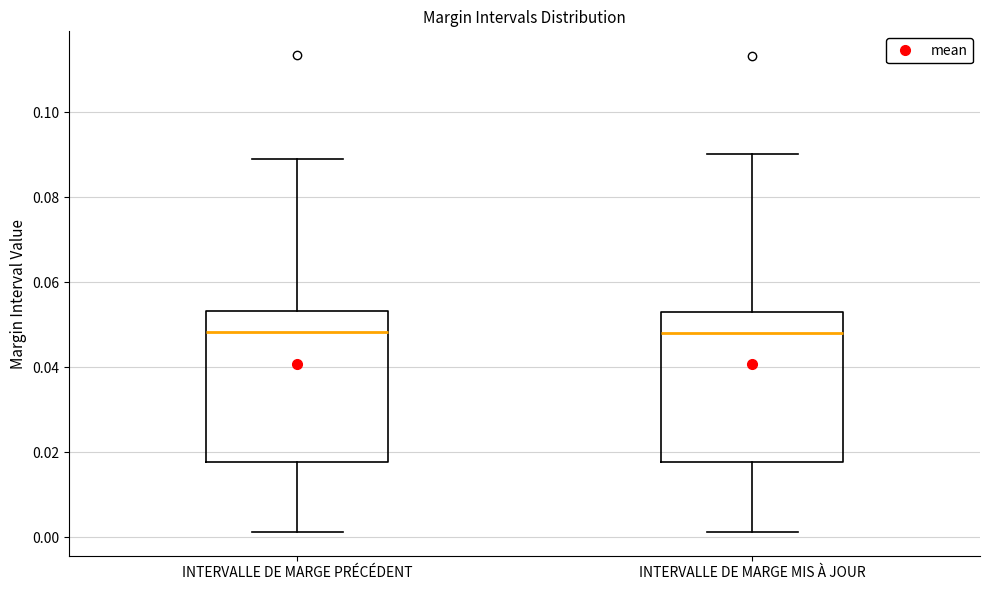

Where is the upper edge of the box for INTERVALLE DE MARGE PRÉCÉDENT on the y-axis? The values are not printed on the chart, so give them approximately, as read against the axis.

0.054